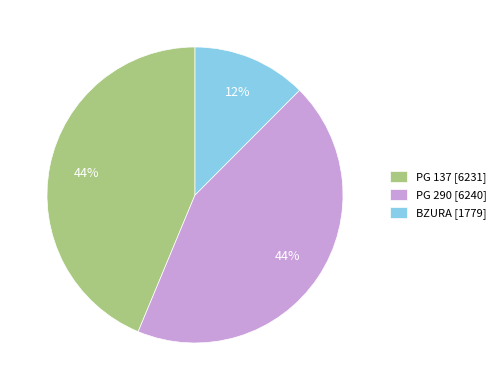

Do BZURA [1779] and PG 137 [6231] together represent more than half of the pie?

Yes